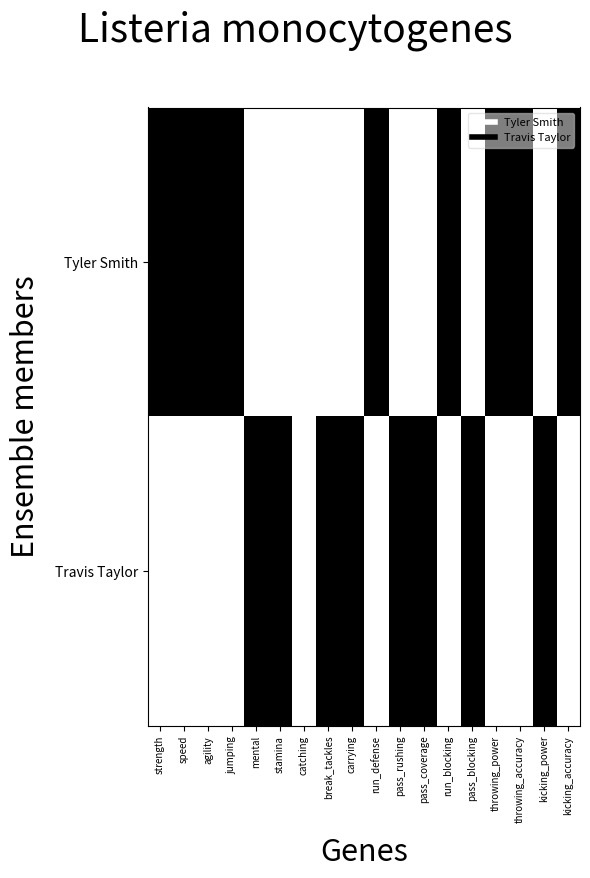

Which series has the largest range (max minus min)?

Tyler Smith